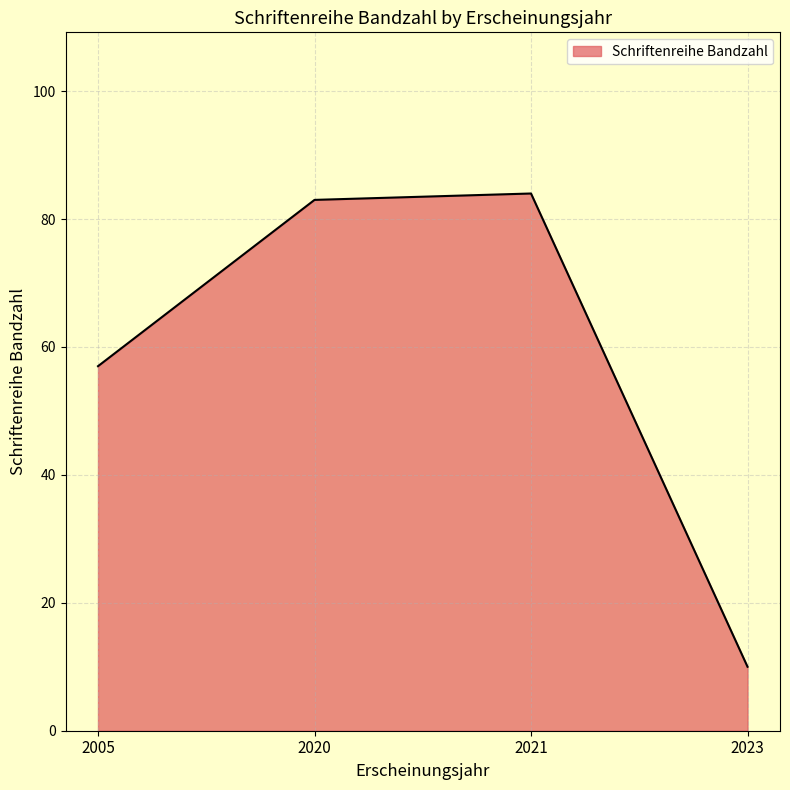

The chart shows a value of 10 at 2023. True or false?

True